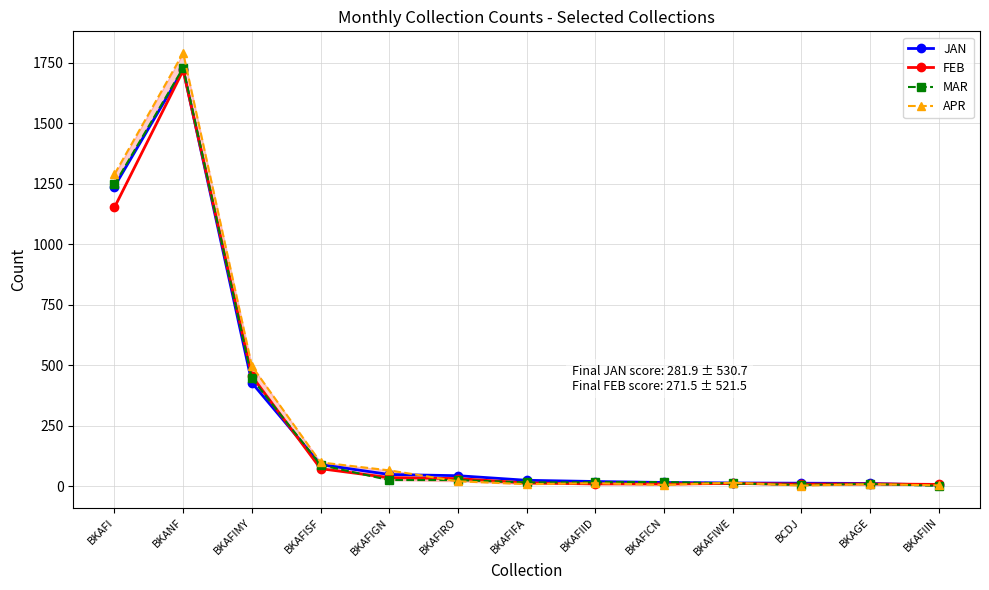

What is the maximum value for JAN?

1722